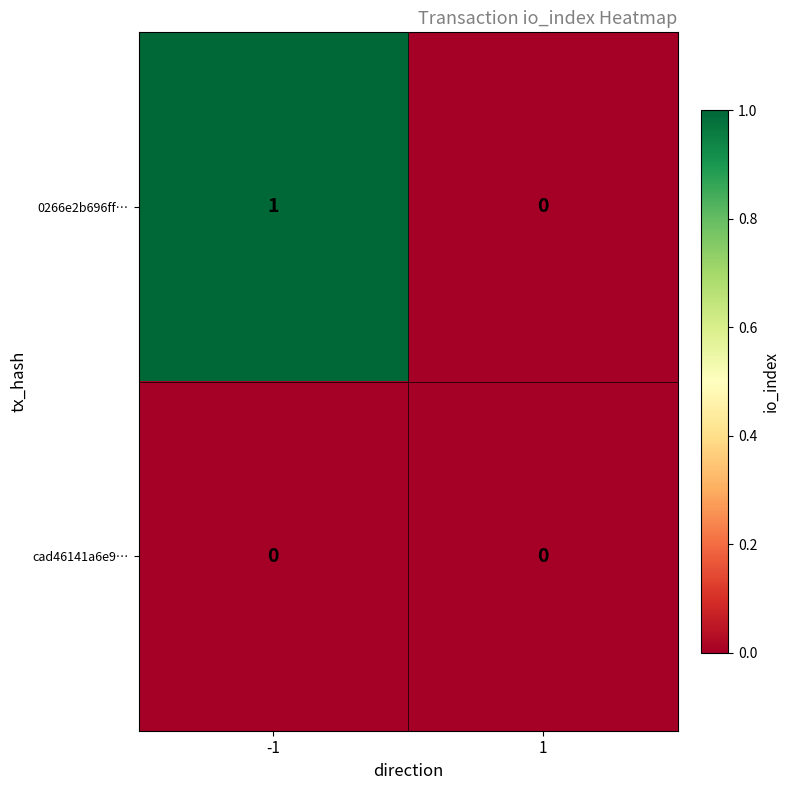

Is the value of 0266e2b696ff… at -1 greater than the value of cad46141a6e9… at 1?

Yes